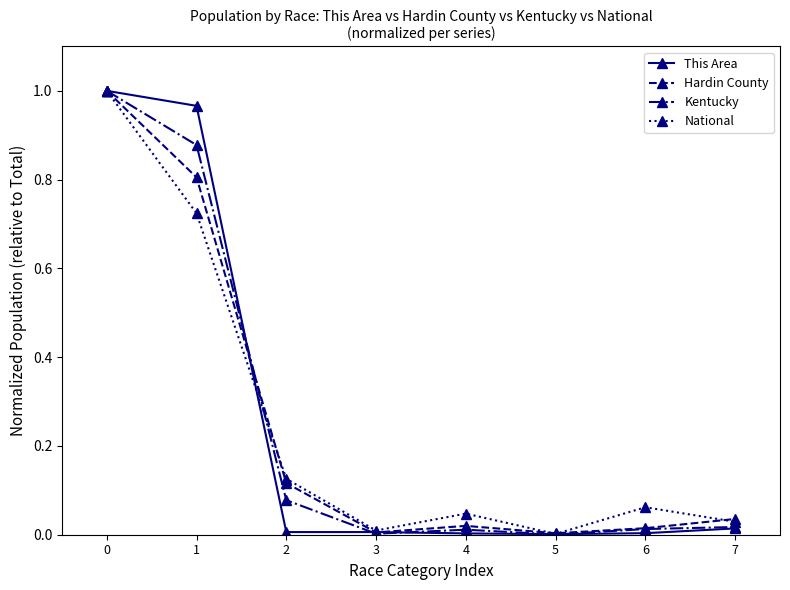

What is the total value across all series at 0?

4.0